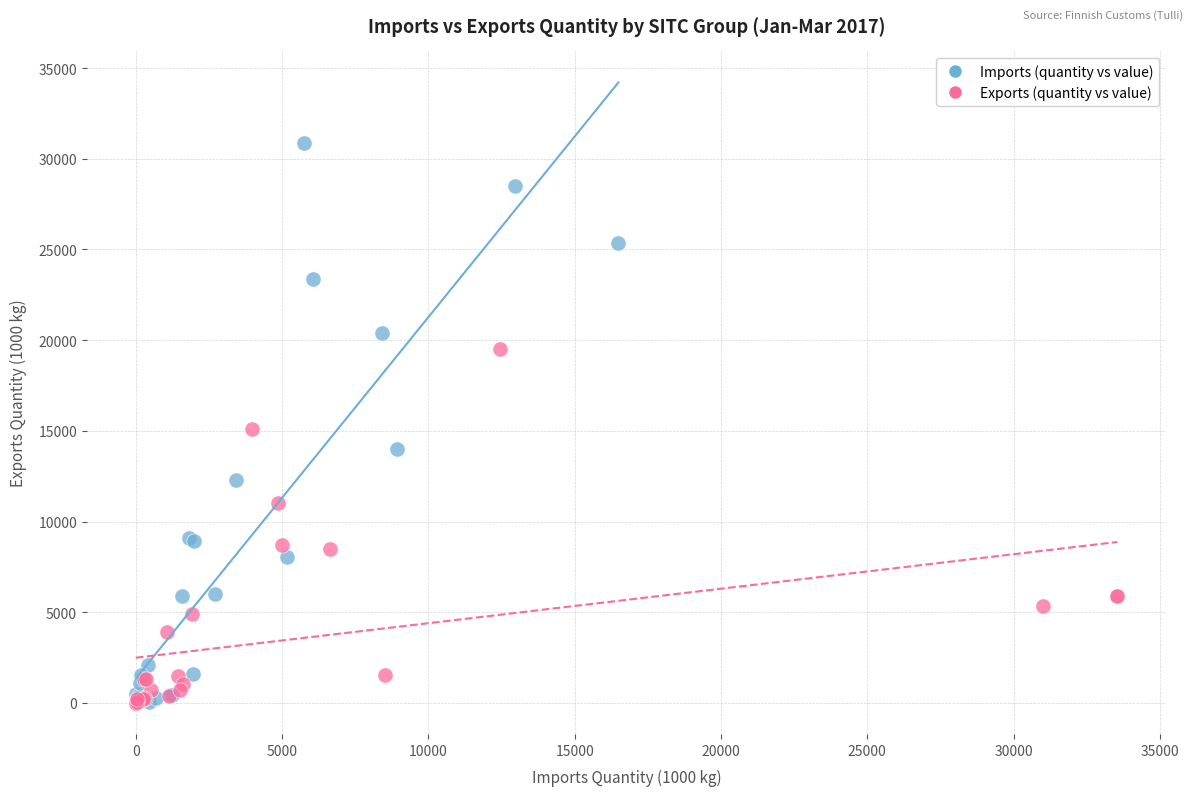

Which series reaches the maximum Y coordinate?

Imports (quantity vs value)